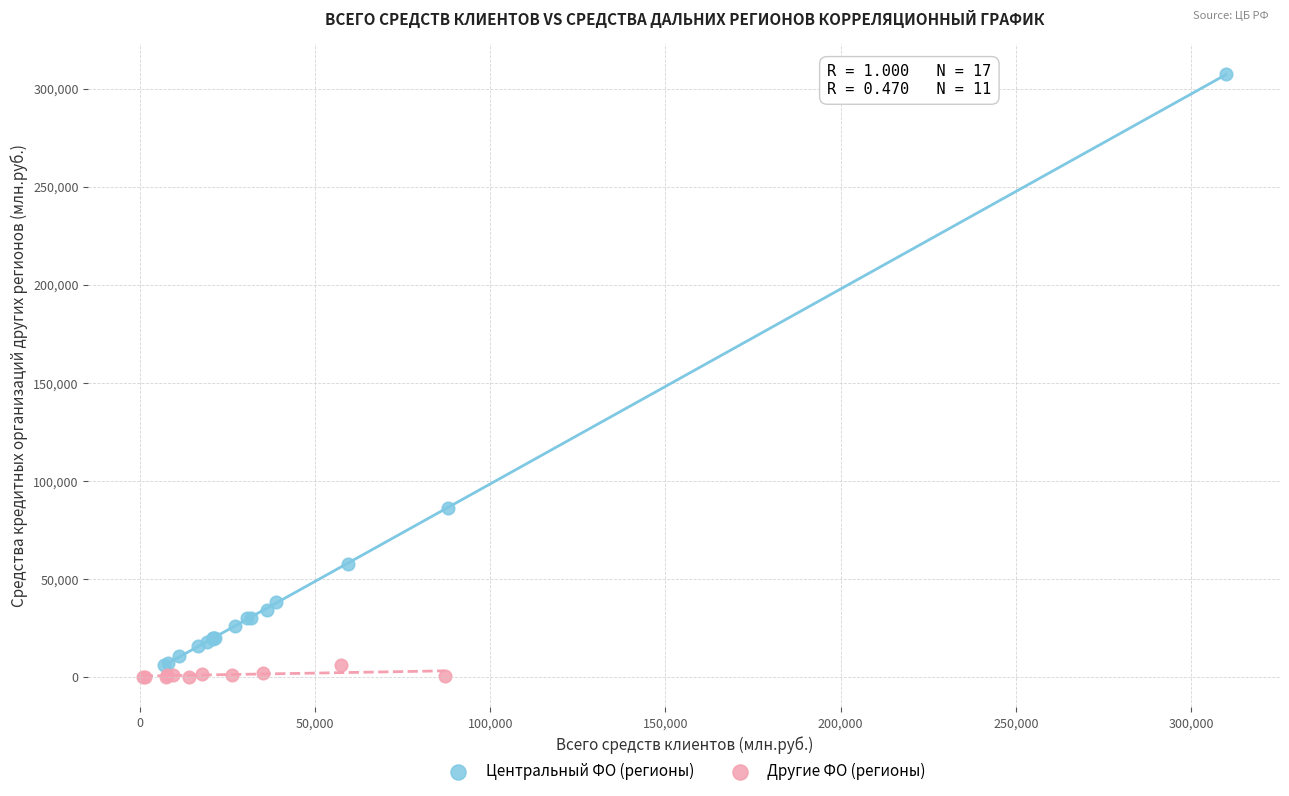

Which series contains the highest Y value?

Центральный ФО (регионы)